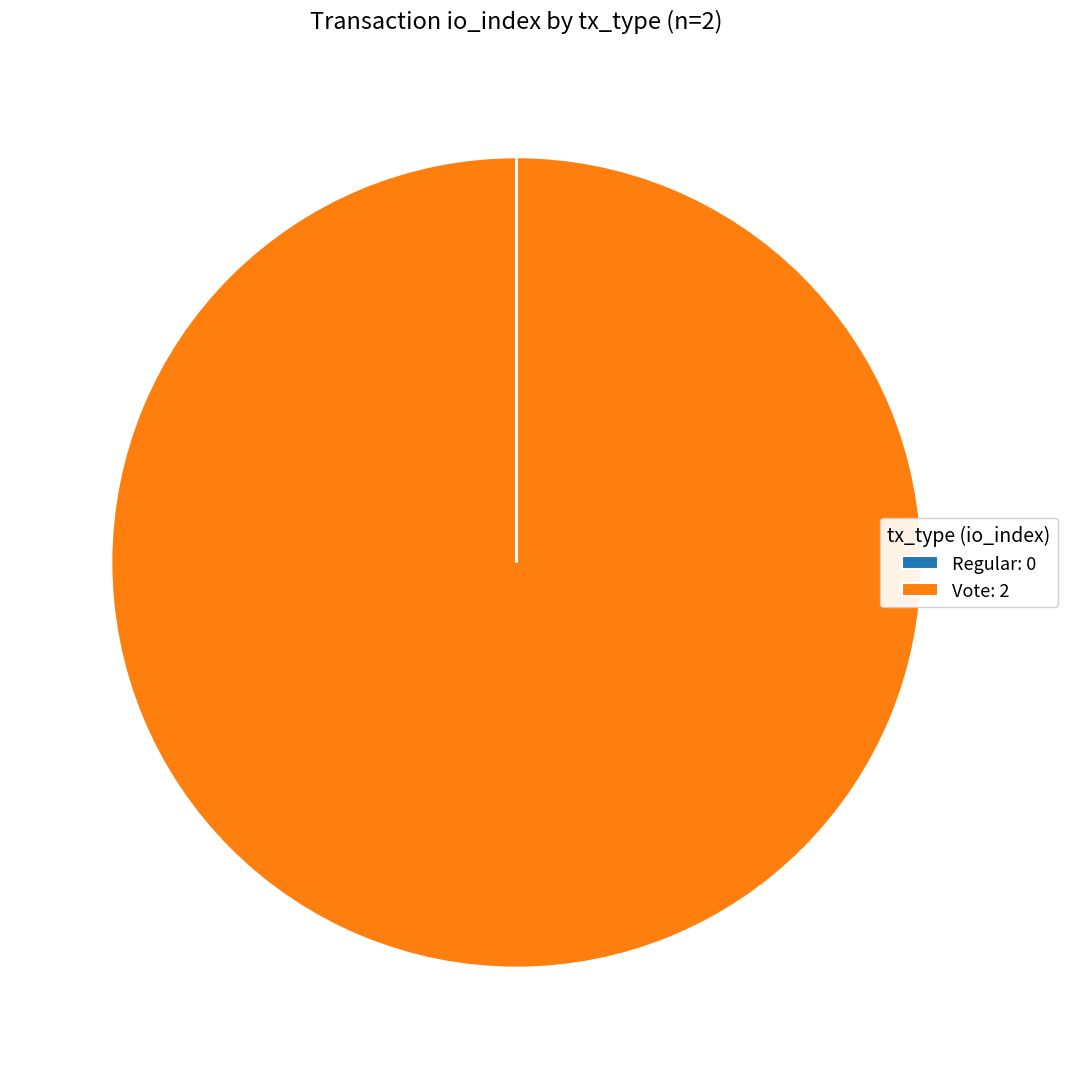

Is it true that Vote is 100% of the pie?

True